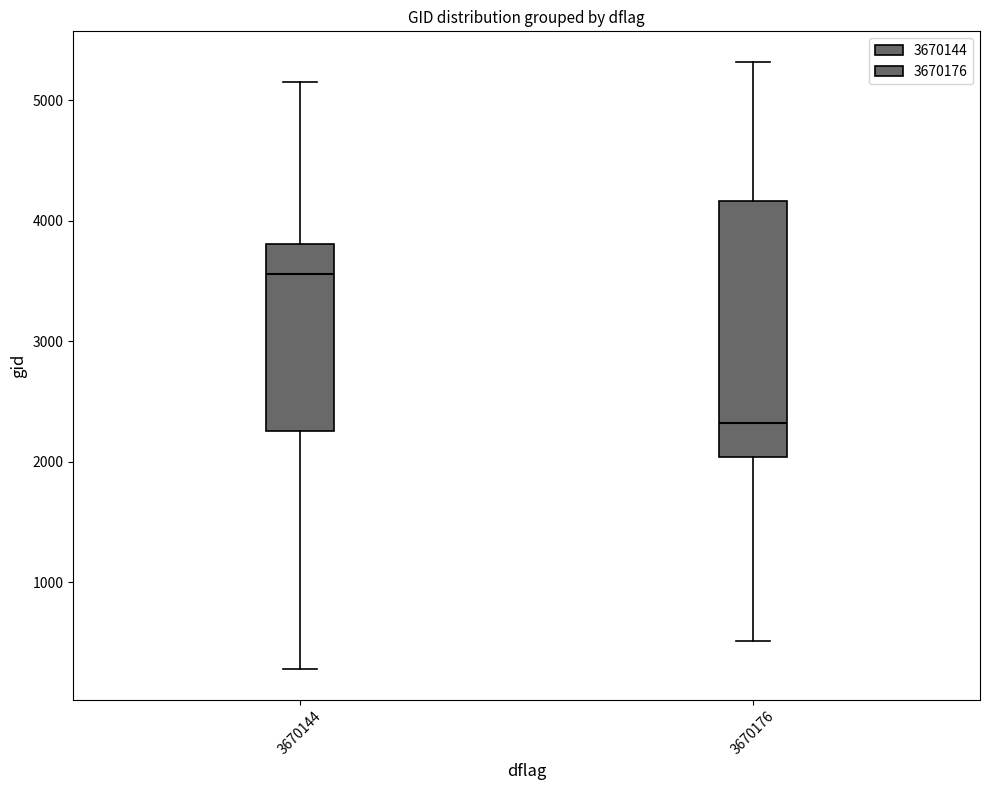

Comparing the boxes themselves (not the whiskers), which one is the tallest?

3670176